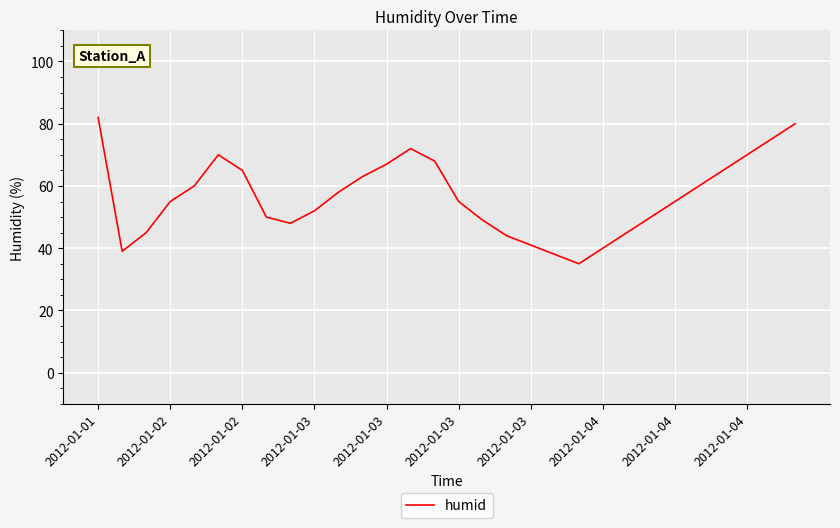

What is the difference between the maximum and minimum values?

47